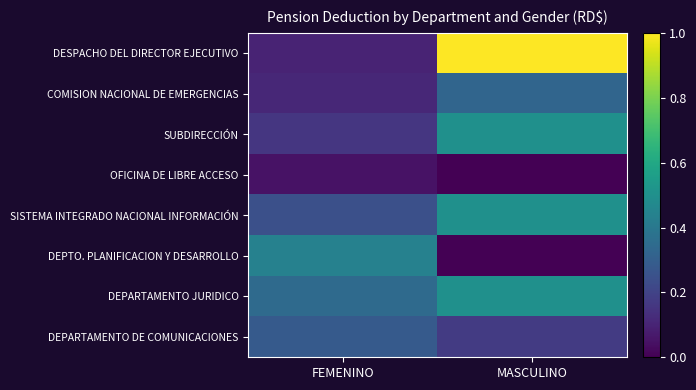

Which series has the largest range (max minus min)?

DESPACHO DEL DIRECTOR EJECUTIVO